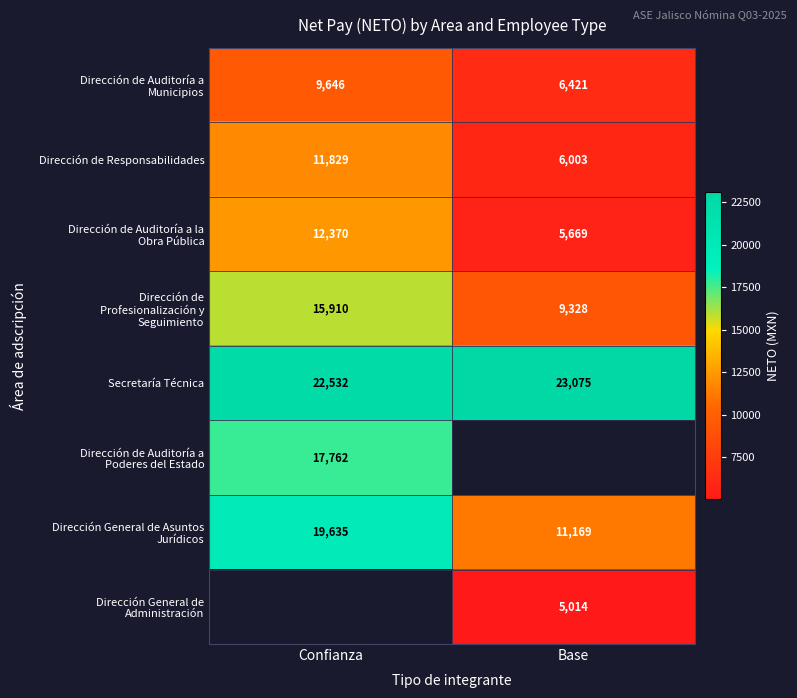

What value does the Dirección de Responsabilidades series have at Confianza, to the nearest 10?

11830